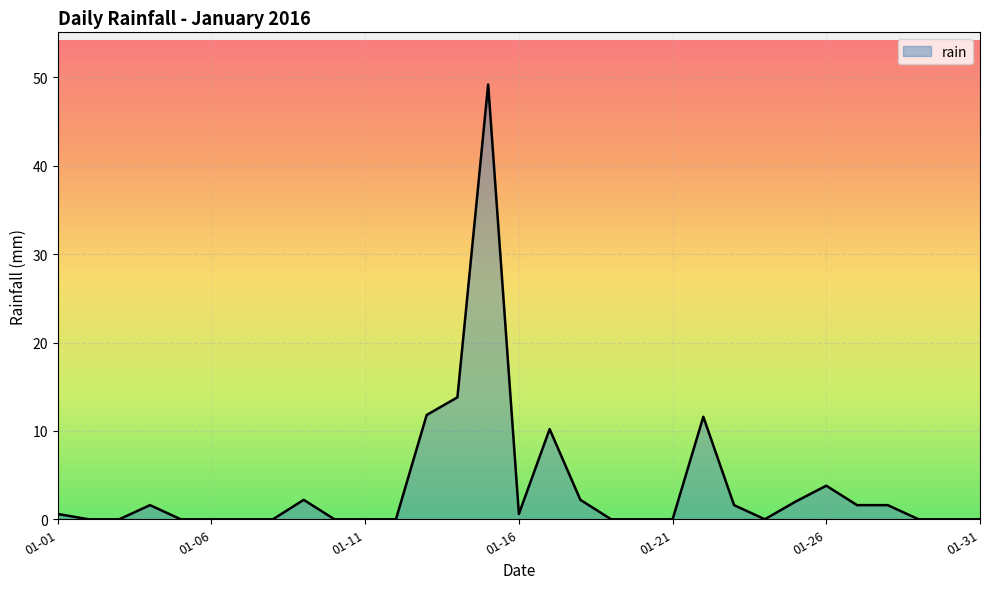

What is the difference between the maximum and minimum values?

49.2